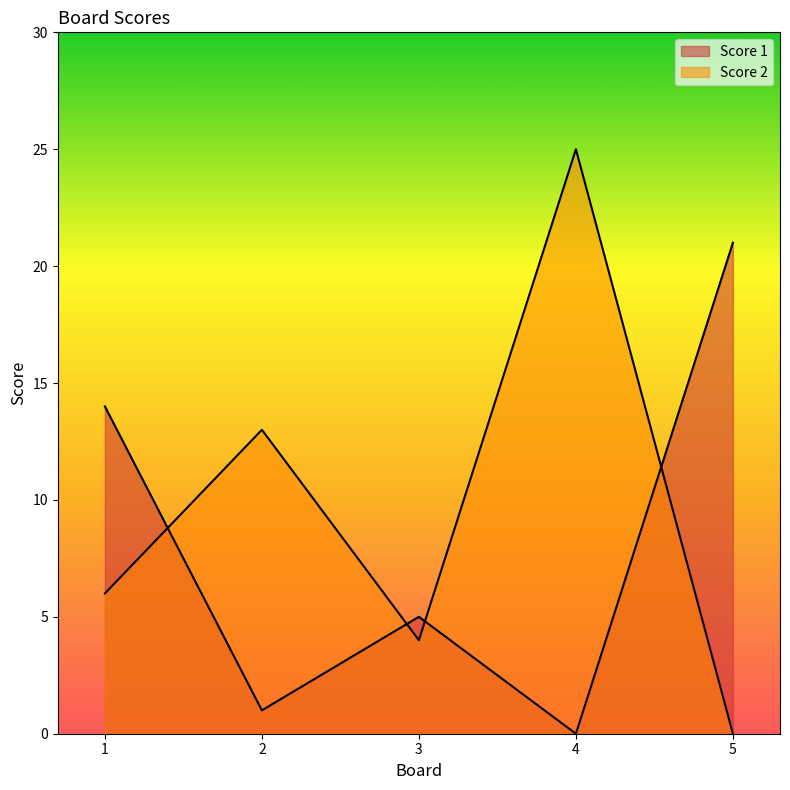

Rank the series at 5 from lowest to highest value.

Score 2, Score 1